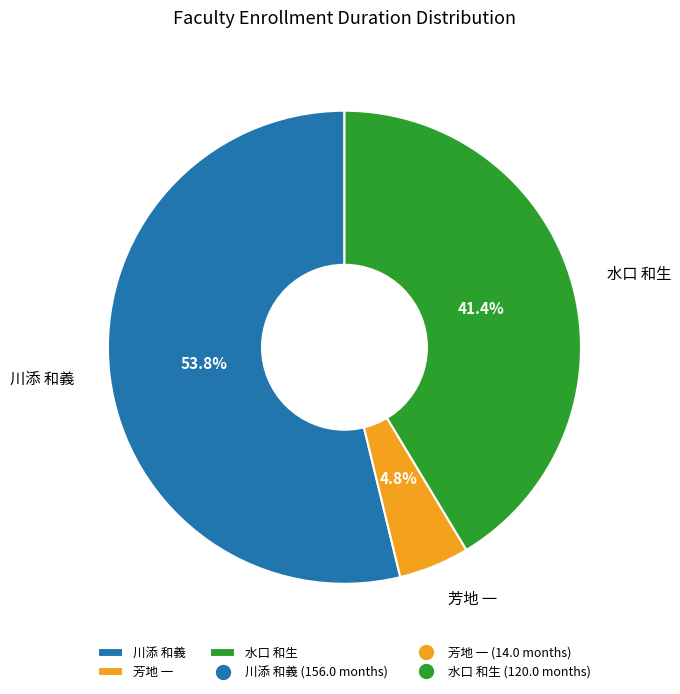

Approximately how many times larger is the value at 水口 和生 compared to 芳地 一?

8.6